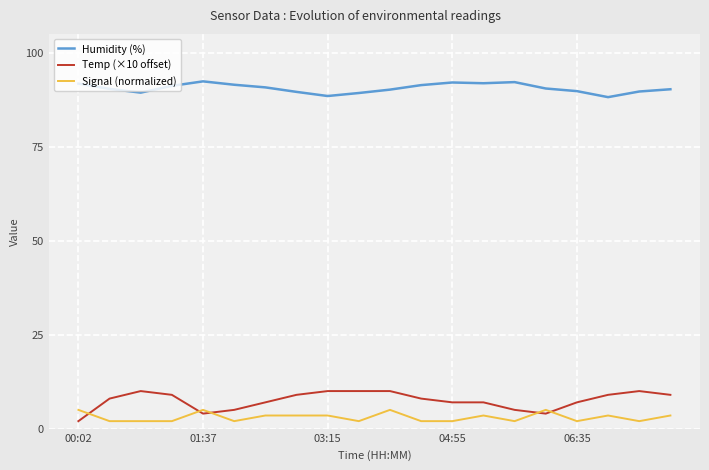

Which series has the largest total across all categories?

Humidity (%)